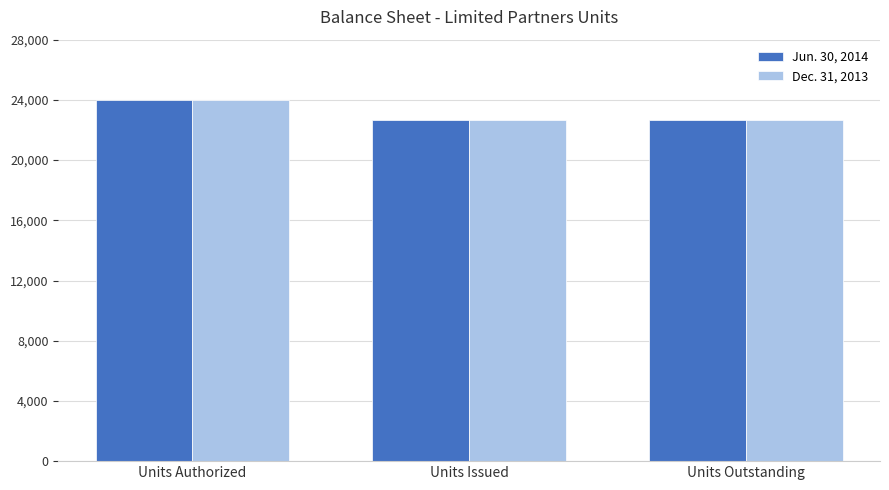

Reading left to right, transcribe all the data shown in this chart.

Jun. 30, 2014: 24000	22653	22653
Dec. 31, 2013: 24000	22653	22653